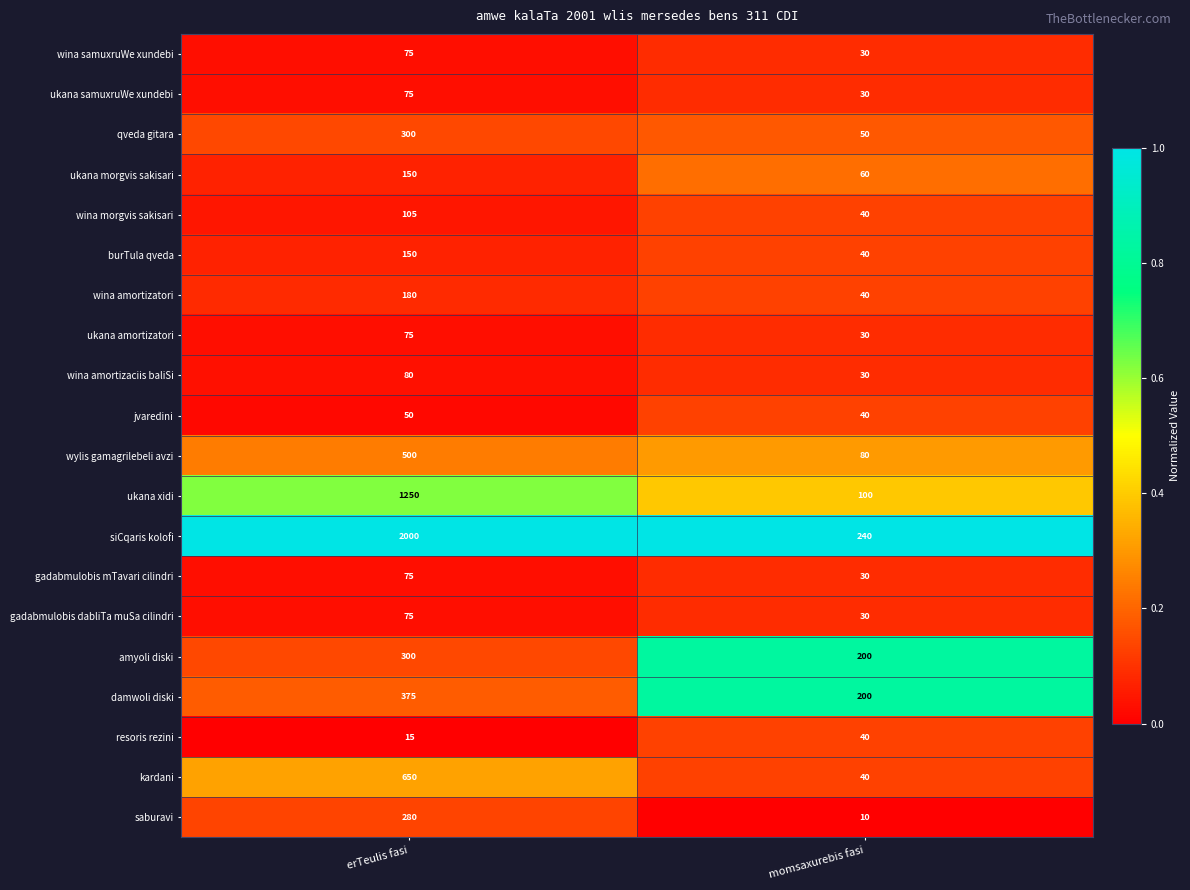

What is the spread (max minus min) of values at momsaxurebis fasi?

230